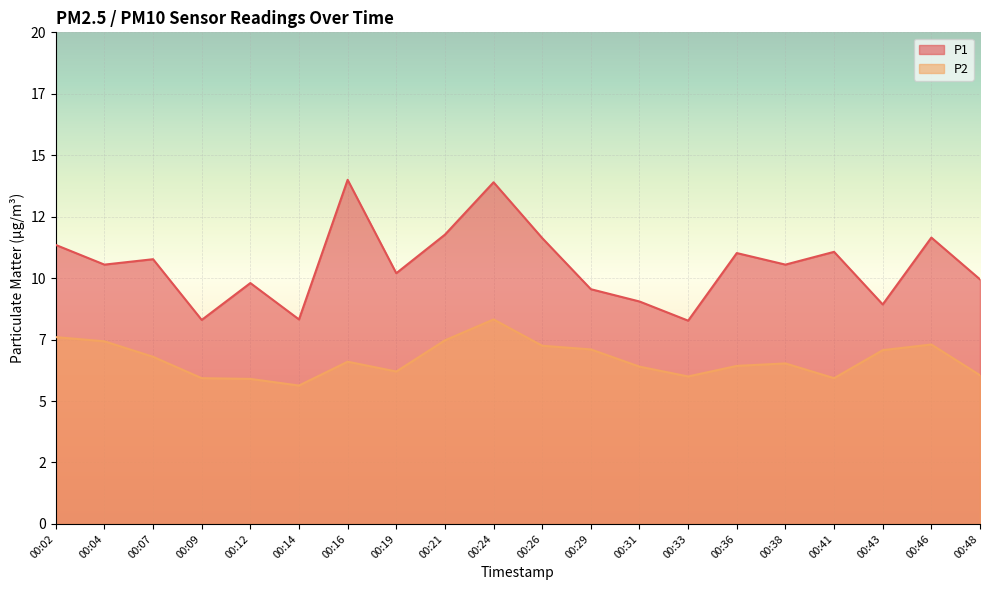

What is the maximum value for P2?

8.3